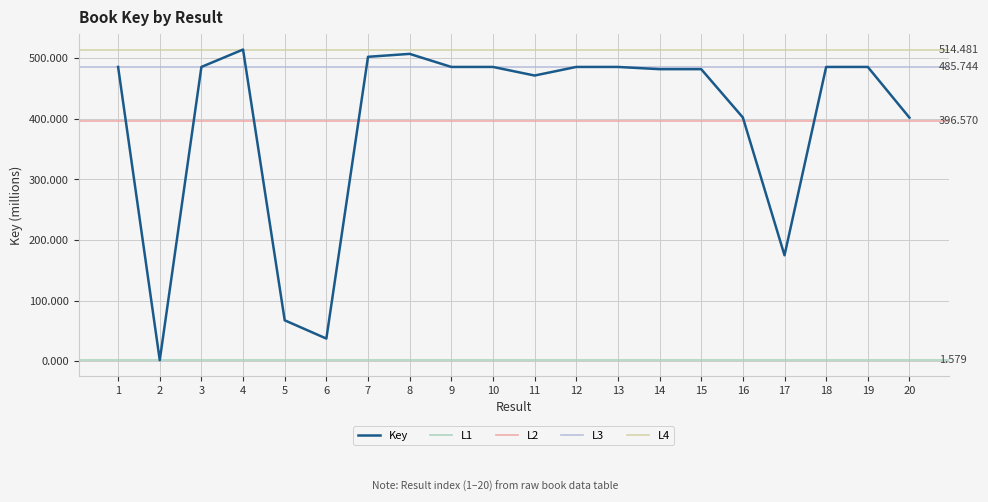

Rank the categories by value from lowest to highest.

2, 6, 5, 17, 20, 16, 11, 14, 15, 19, 18, 13, 12, 10, 9, 3, 1, 7, 8, 4